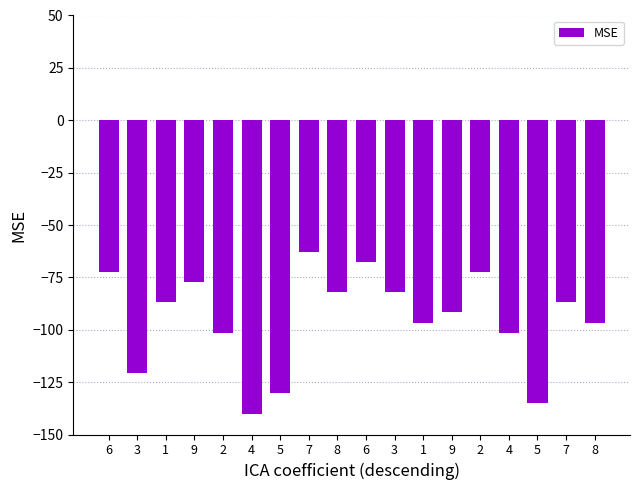

List the labels in order of value, largest first.

7, 6, 6, 2, 9, 8, 3, 1, 7, 9, 1, 8, 2, 4, 3, 5, 5, 4